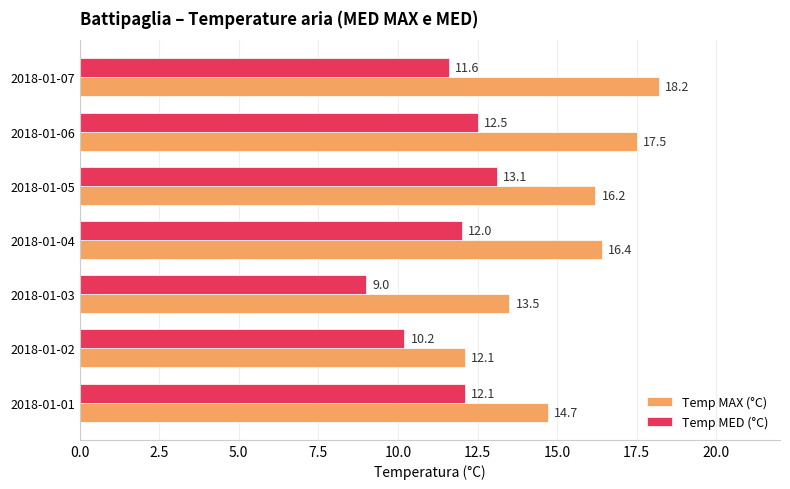

Which series changed the most between 2018-01-02 and 2018-01-06?

Temp MAX (°C)